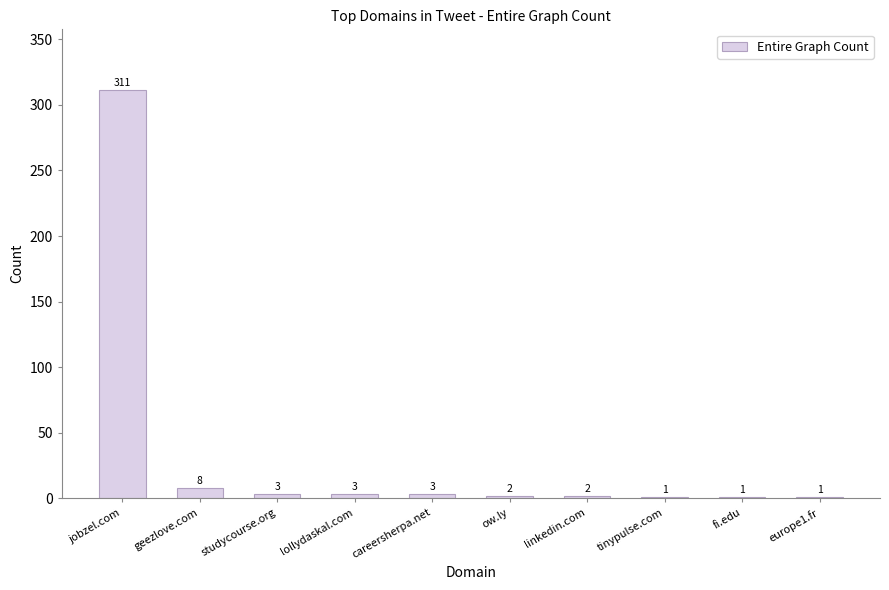

How many distinct data groups are displayed?

1